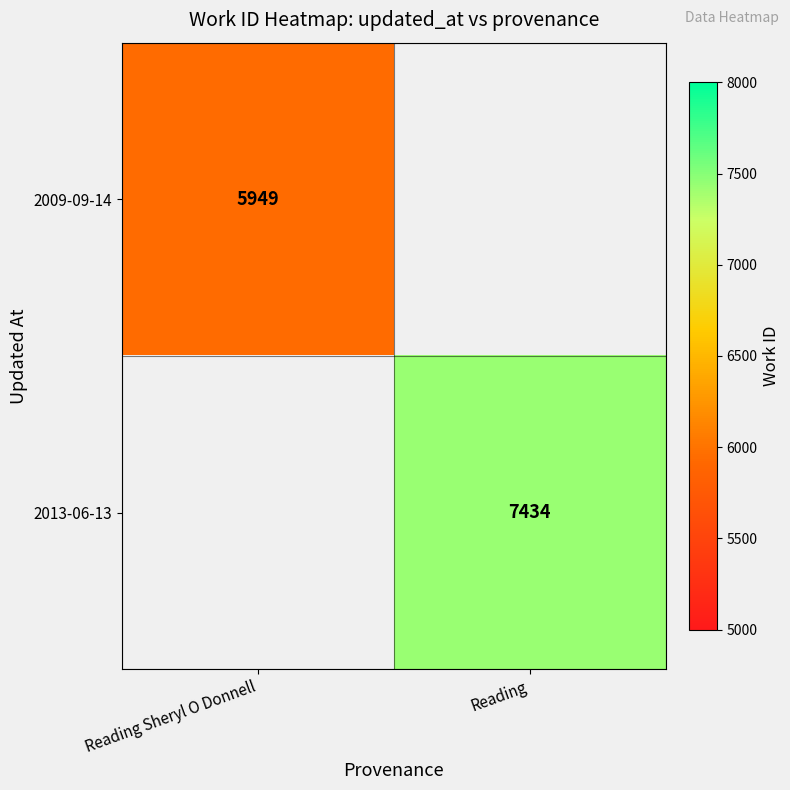

At how many categories does at least one series exceed 6406?

1